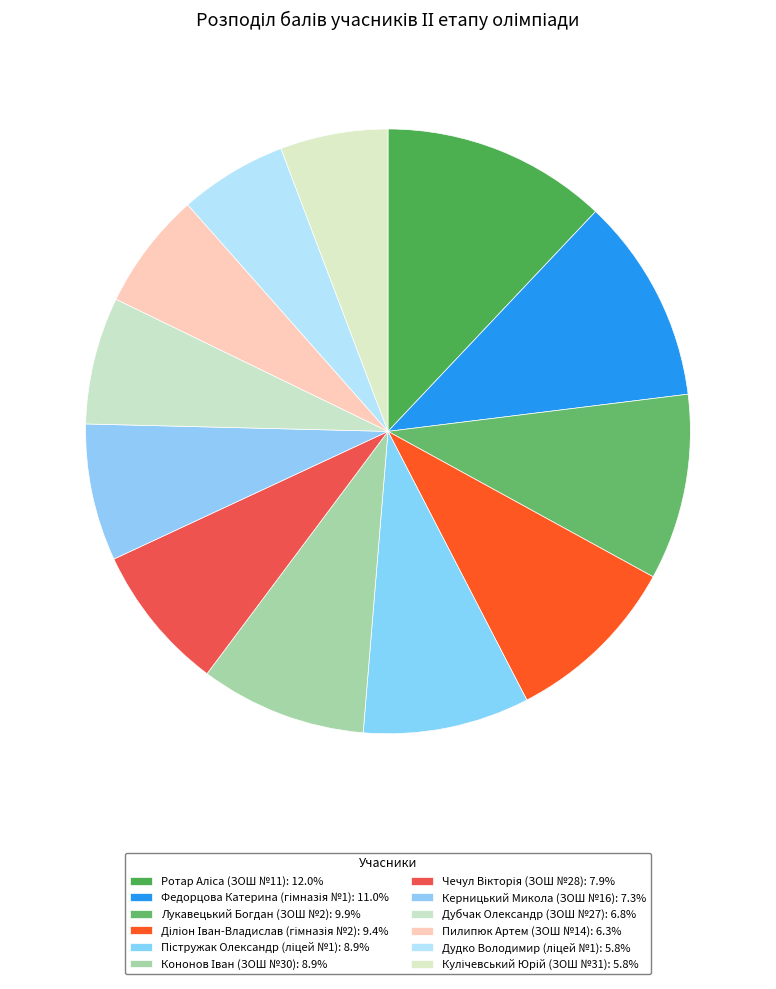

Rank the categories by value from lowest to highest.

Дудко Володимир (ліцей №1), Кулічевський Юрій (ЗОШ №31), Пилипюк Артем (ЗОШ №14), Дубчак Олександр (ЗОШ №27), Керницький Микола (ЗОШ №16), Чечул Вікторія (ЗОШ №28), Пістружак Олександр (ліцей №1), Кононов Іван (ЗОШ №30), Діліон Іван-Владислав (гімназія №2), Лукавецький Богдан (ЗОШ №2), Федорцова Катерина (гімназія №1), Ротар Аліса (ЗОШ №11)